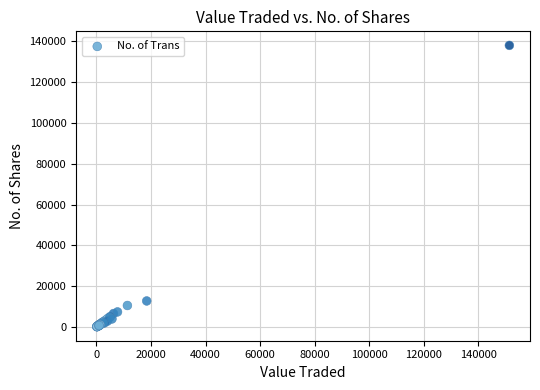

What Y value in the scatter plot is closest to 69066?

12720